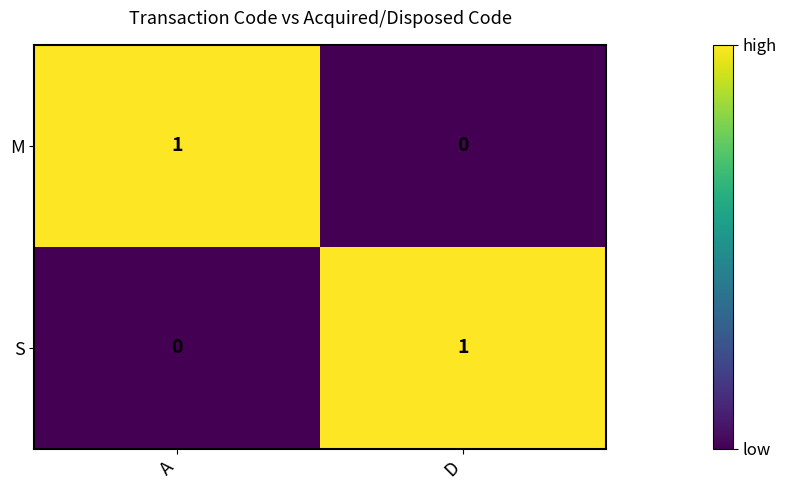

At which label does S reach its minimum?

A